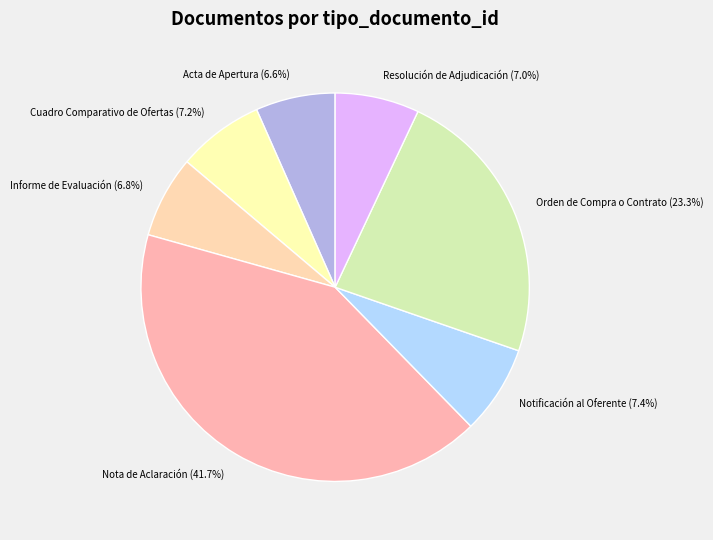

Approximately how many times larger is the value at Orden de Compra o Contrato compared to Informe de Evaluación?

3.4